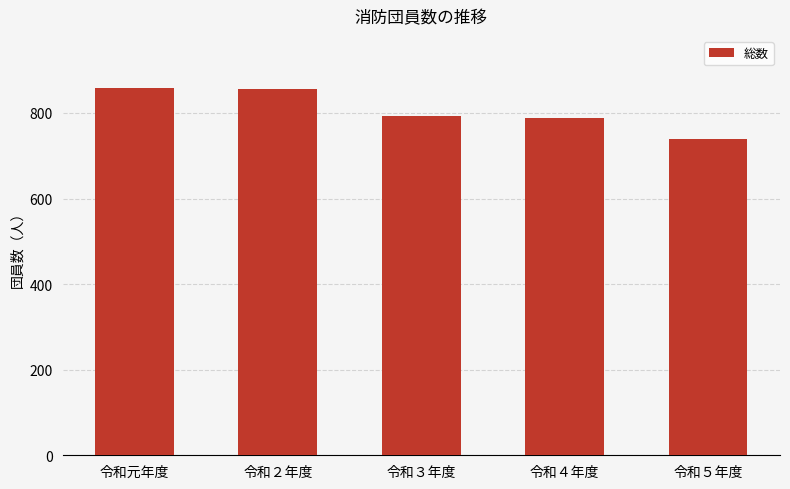

At which category does the chart reach its minimum across all series?

令和５年度